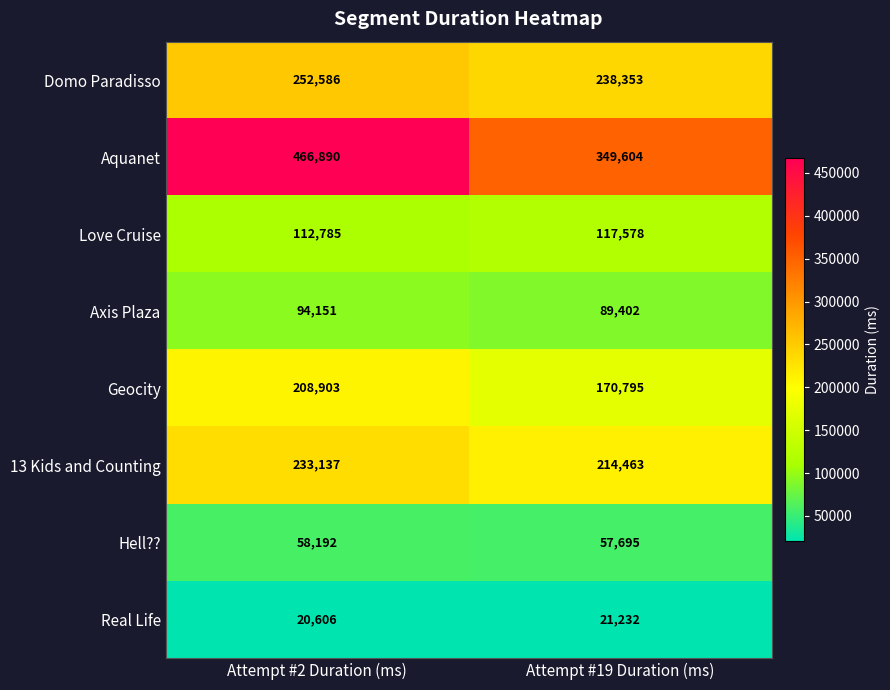

What is the spread (max minus min) of values at Attempt #2 Duration (ms)?

446284